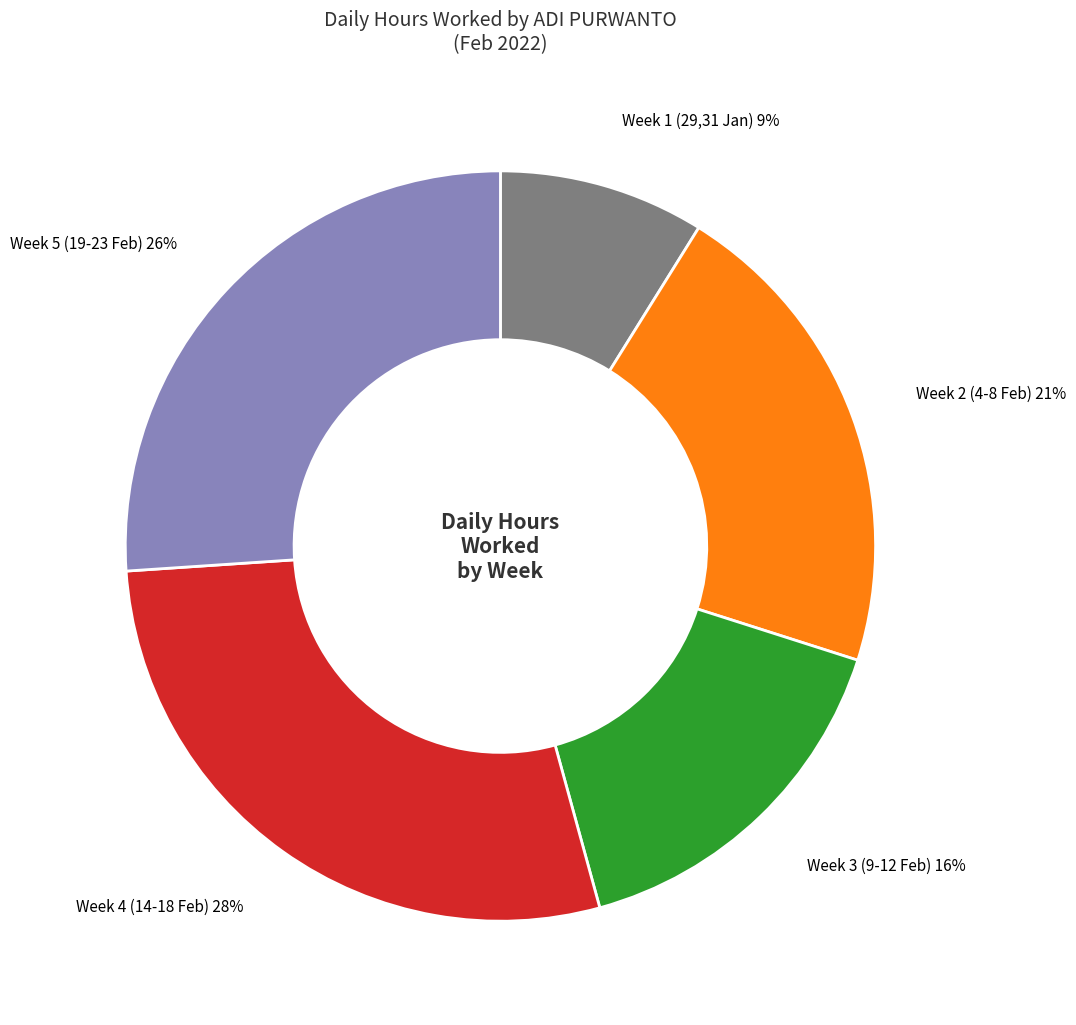

What percentage is the Week 5 (19-23 Feb) slice, to the nearest percent?

26%